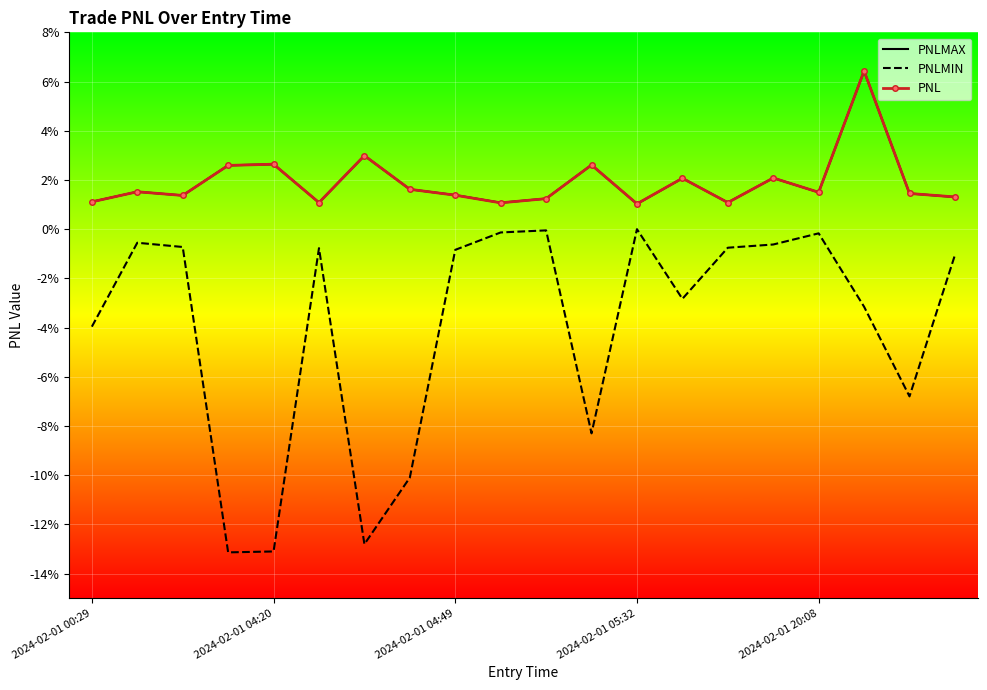

True or false: PNLMIN and PNL cross at least once.

False